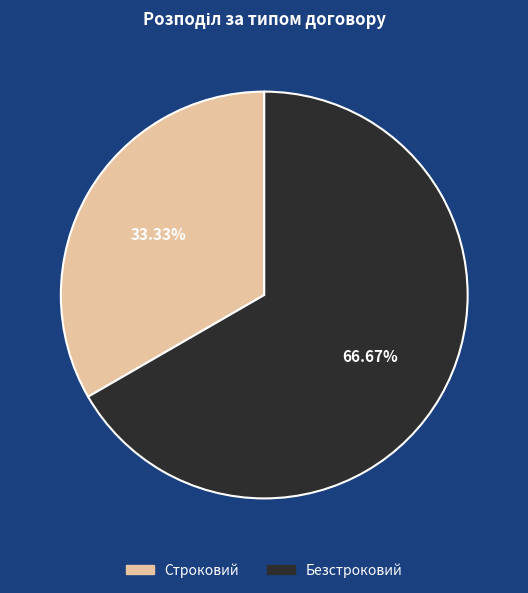

Which slice is the smallest?

Строковий